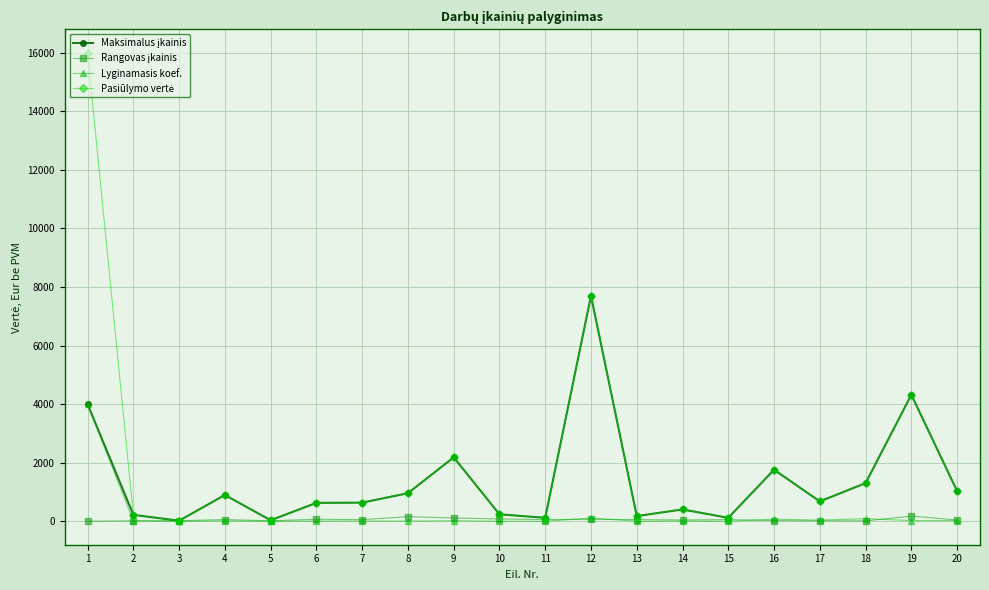

Count the number of data series in this chart.

4